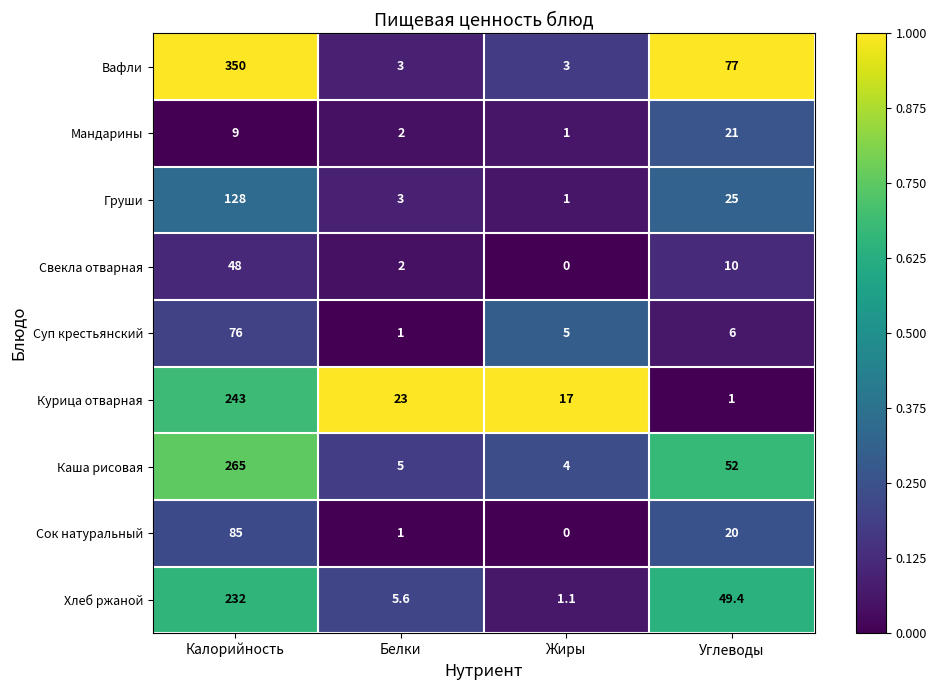

At Калорийность, list the series in order from smallest to largest.

Мандарины, Свекла отварная, Суп крестьянский, Сок натуральный, Груши, Хлеб ржаной, Курица отварная, Каша рисовая, Вафли